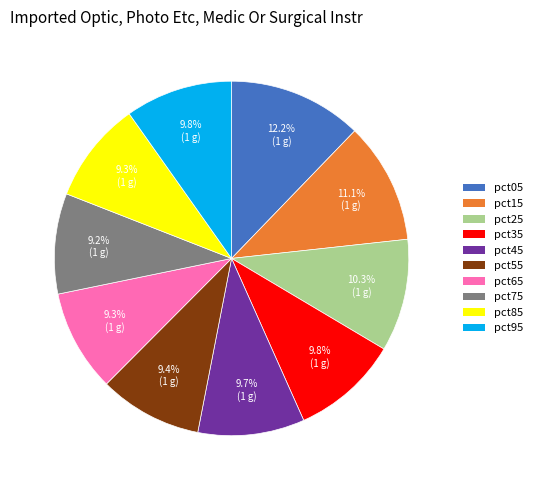

Between pct45 and pct25, which is larger?

pct25